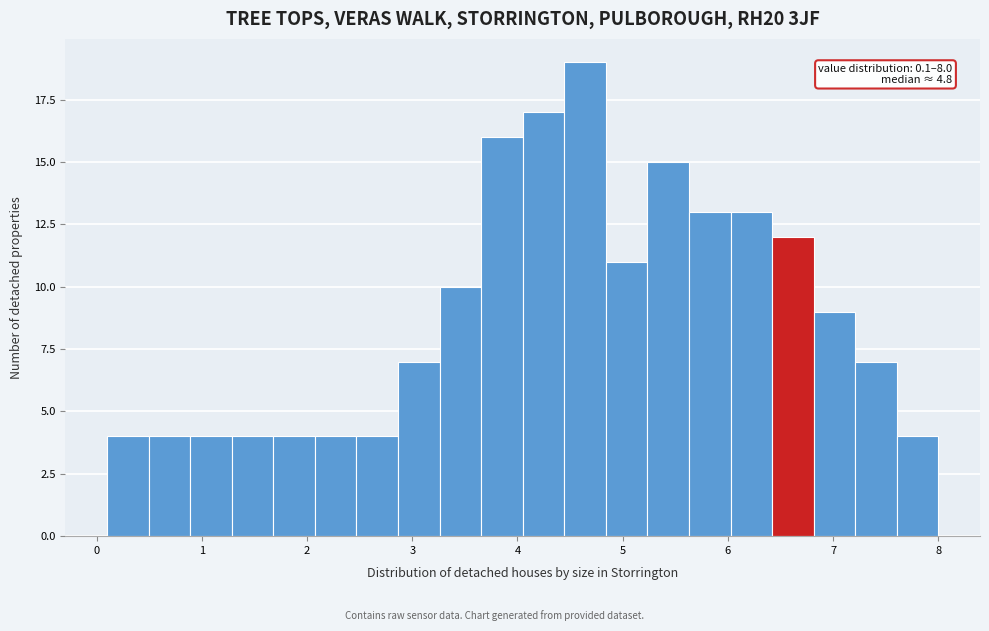

Around what value on the x-axis is the tallest bar? Give the approximate position of its centre, as read against the axis.

4.6